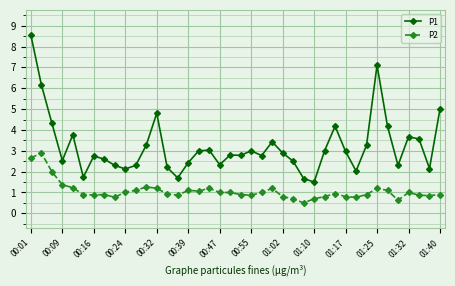

How many series are shown in this chart?

2